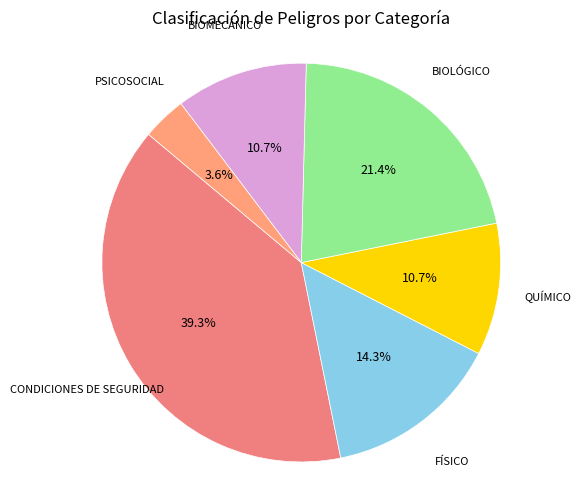

What is the smallest slice in the pie chart?

PSICOSOCIAL